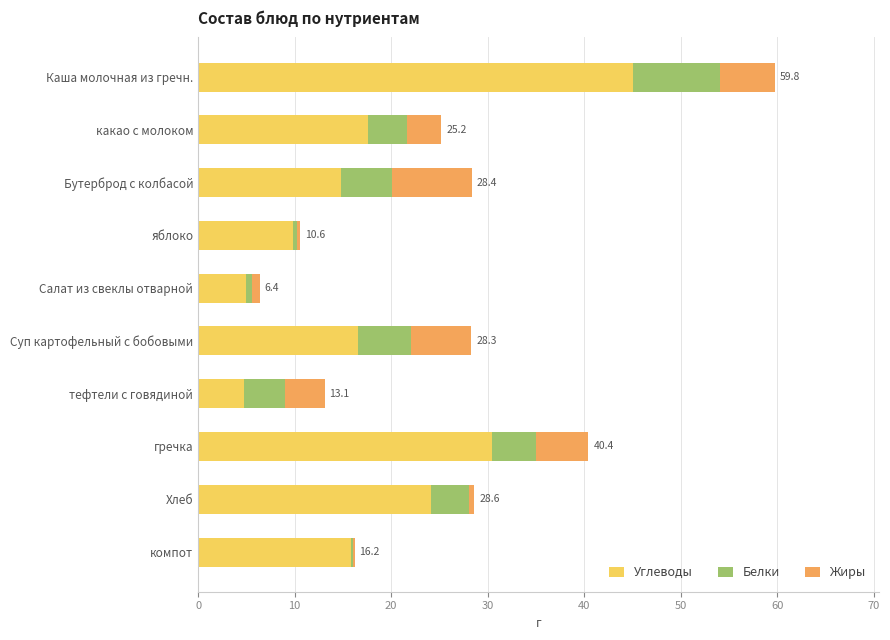

At which category is the sum across all series the highest?

Каша молочная из гречн.